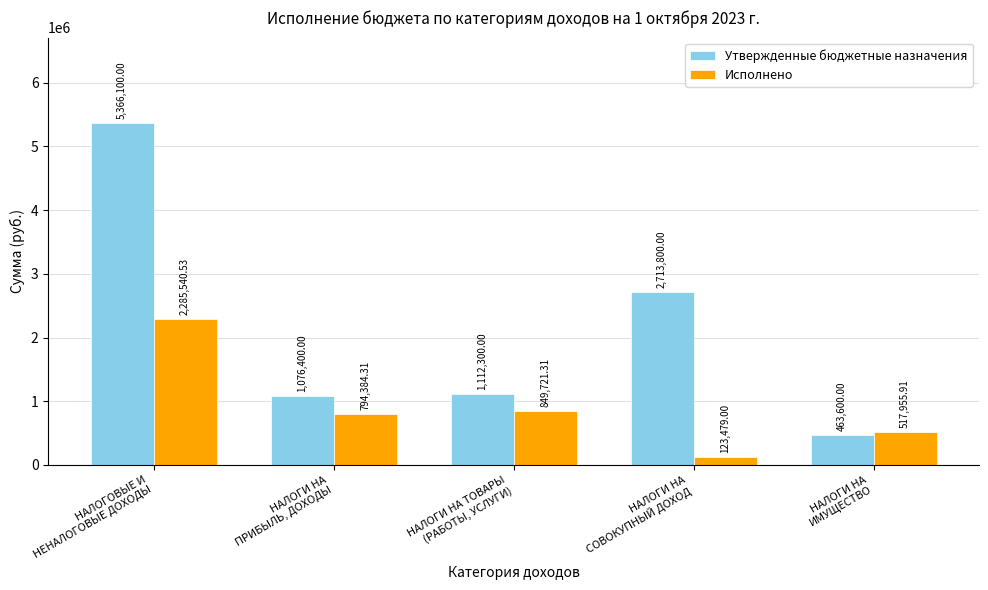

What is the value of the Утвержденные бюджетные назначения bar at the 4th from the left?

2713800.0